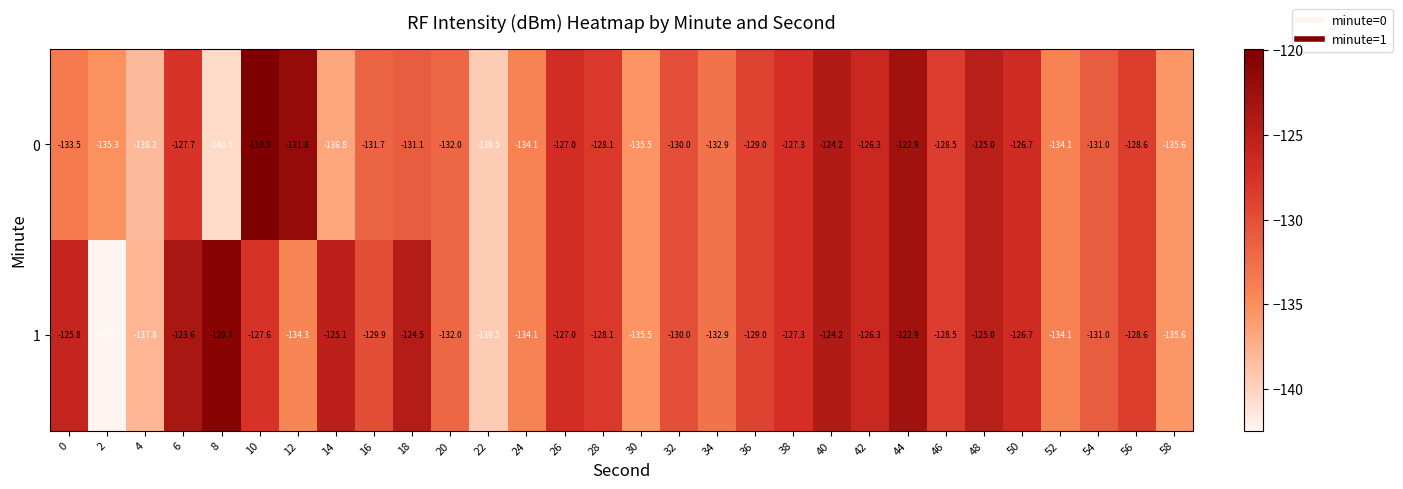

What is the smallest value displayed?

-142.5